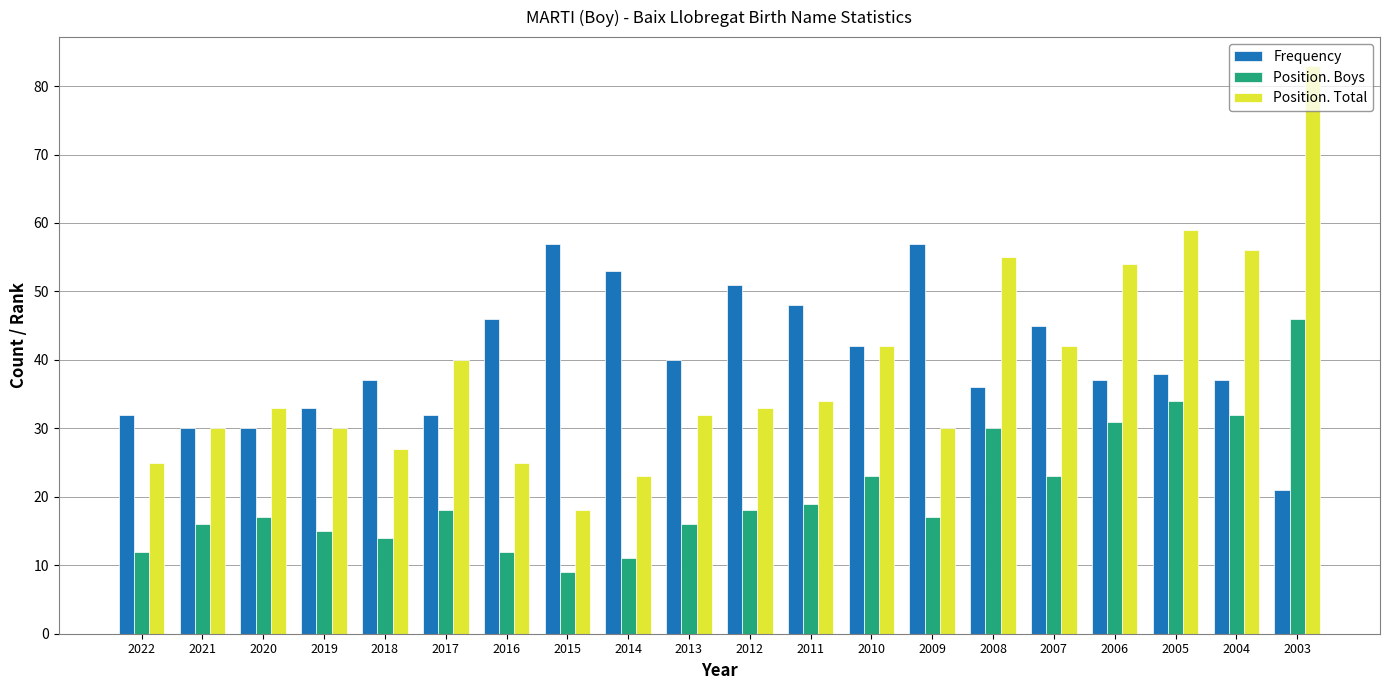

What is the average value of the Position. Boys series?

21